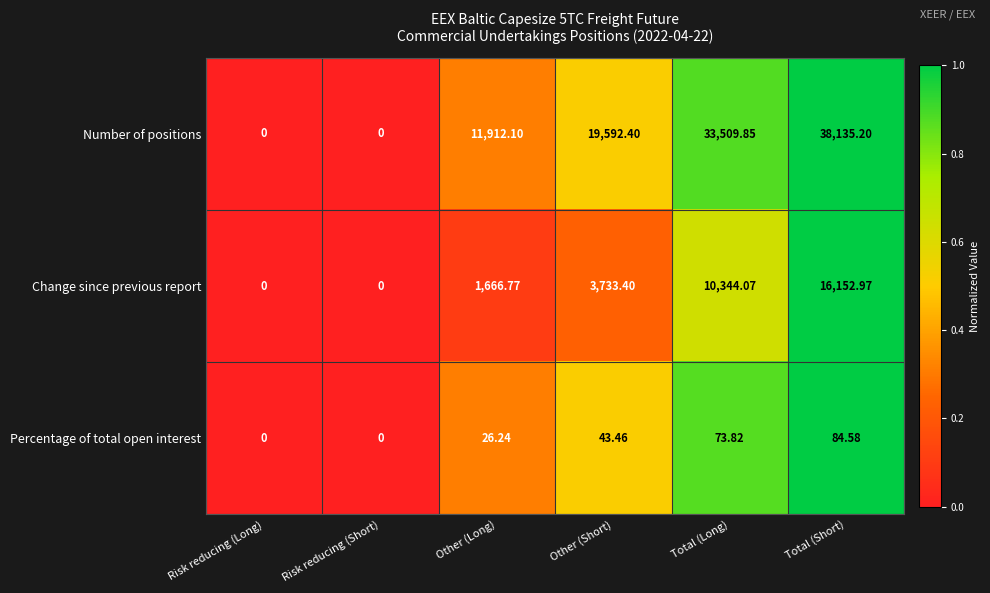

Rank the series by their maximum value, from highest to lowest.

Number of positions, Change since previous report, Percentage of total open interest